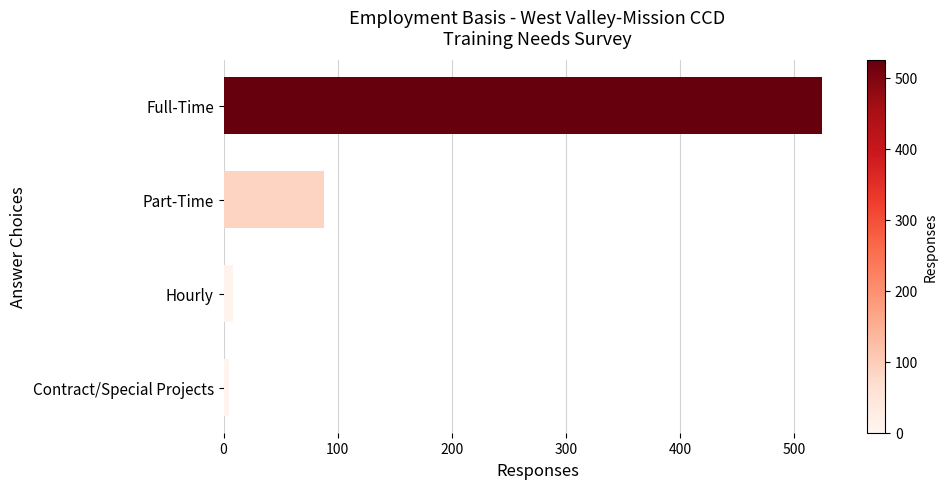

The chart shows a value of 524 at Full-Time. True or false?

True